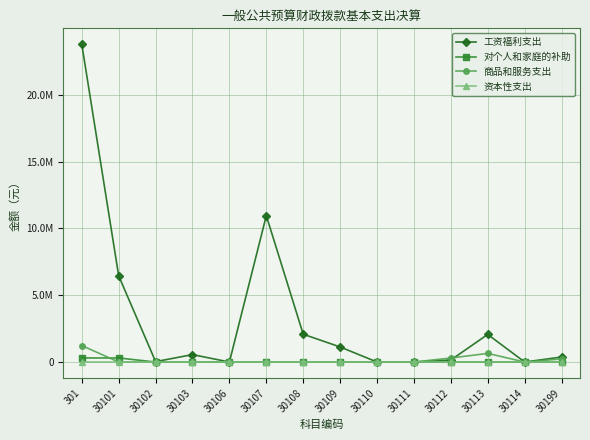

What is the difference between the second highest and second lowest values in the 工资福利支出 series?

10950000.0